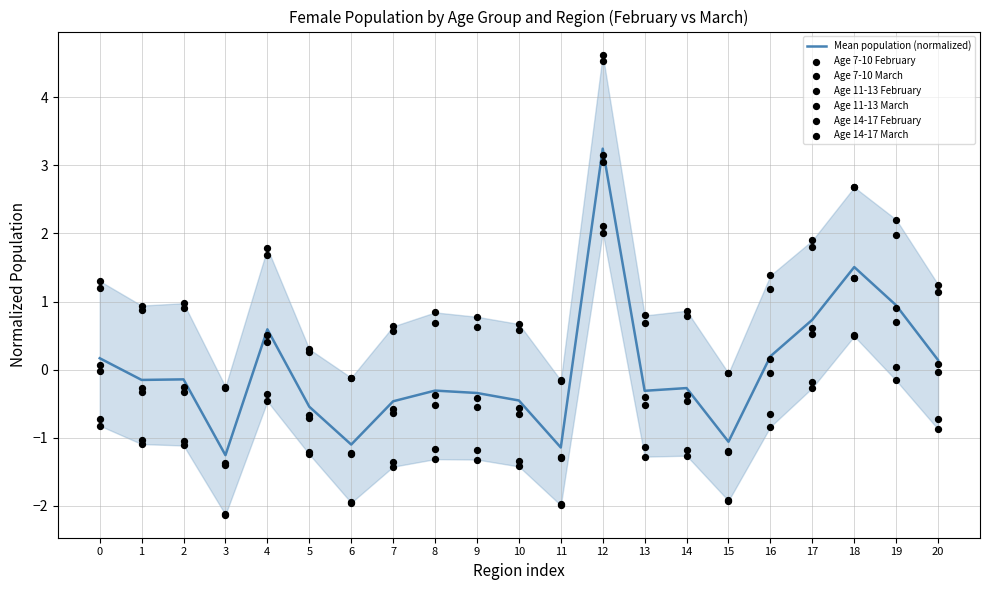

At which label does Mean population (normalized) reach its peak?

12